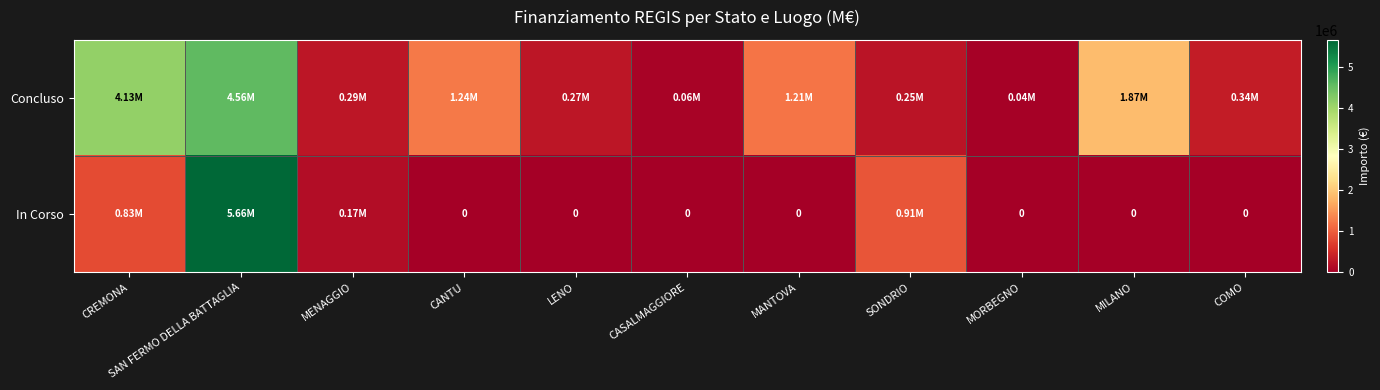

Which label corresponds to the smallest value in the chart?

CANTU